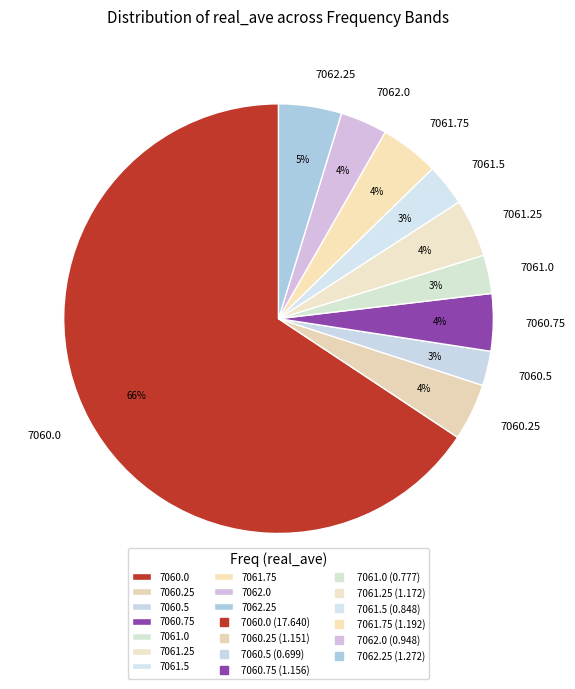

What percentage is the 7061.0 slice, to the nearest percent?

3%